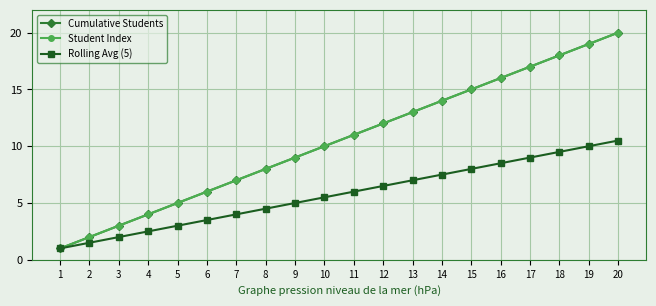

Does the chart have visible grid lines?

Yes